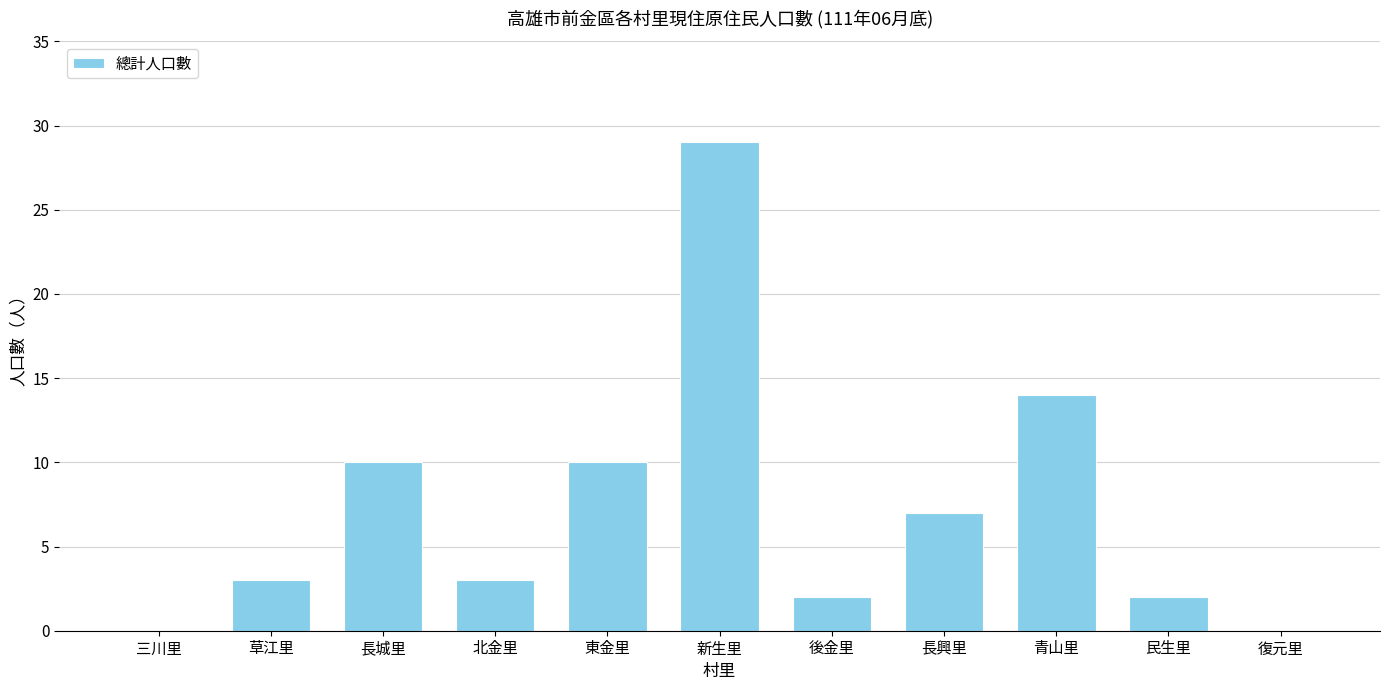

Which category has the highest value across all series?

新生里